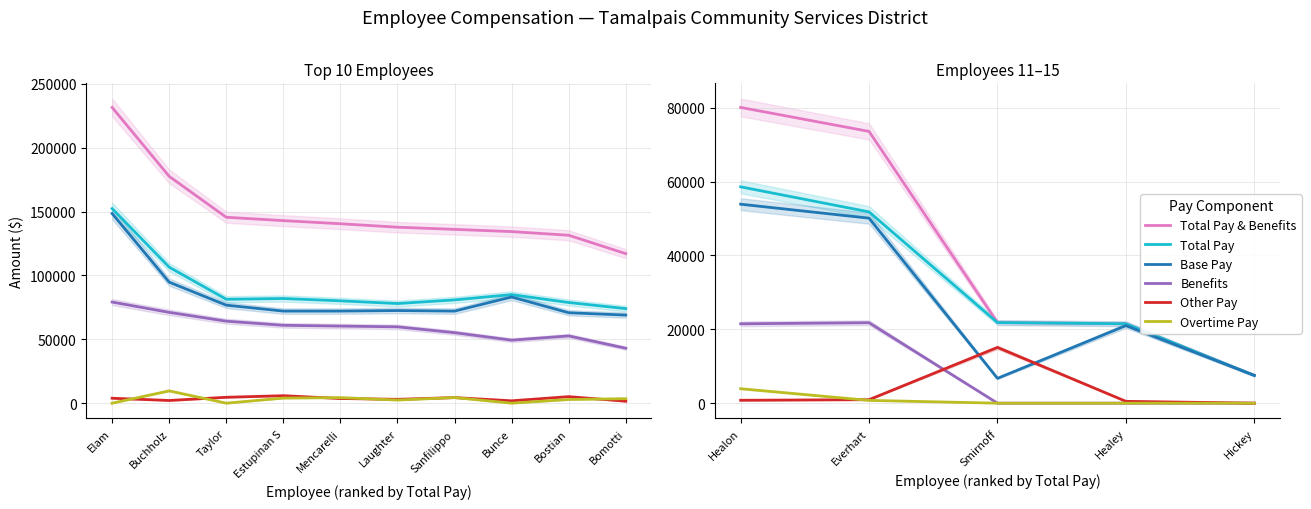

What is the average value of the Benefits series?

8654